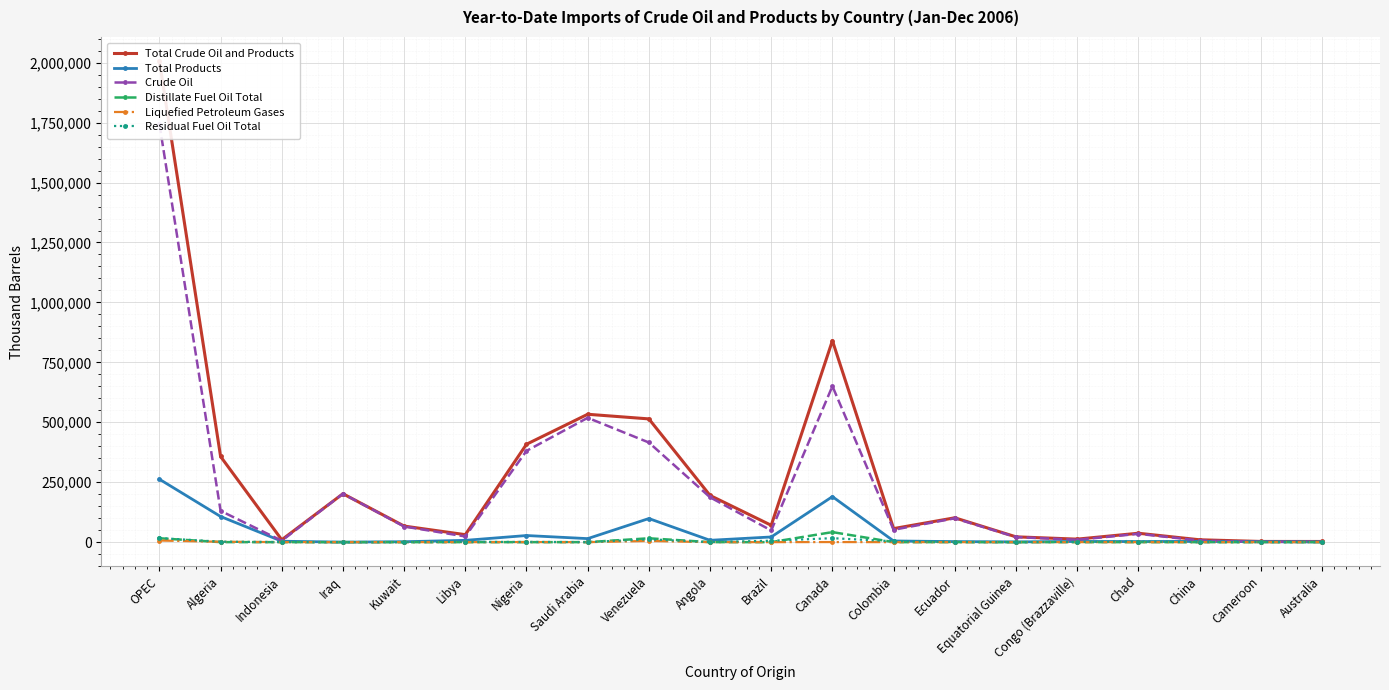

List the series in order of their peak value, highest first.

Total Crude Oil and Products, Crude Oil, Total Products, Distillate Fuel Oil Total, Residual Fuel Oil Total, Liquefied Petroleum Gases